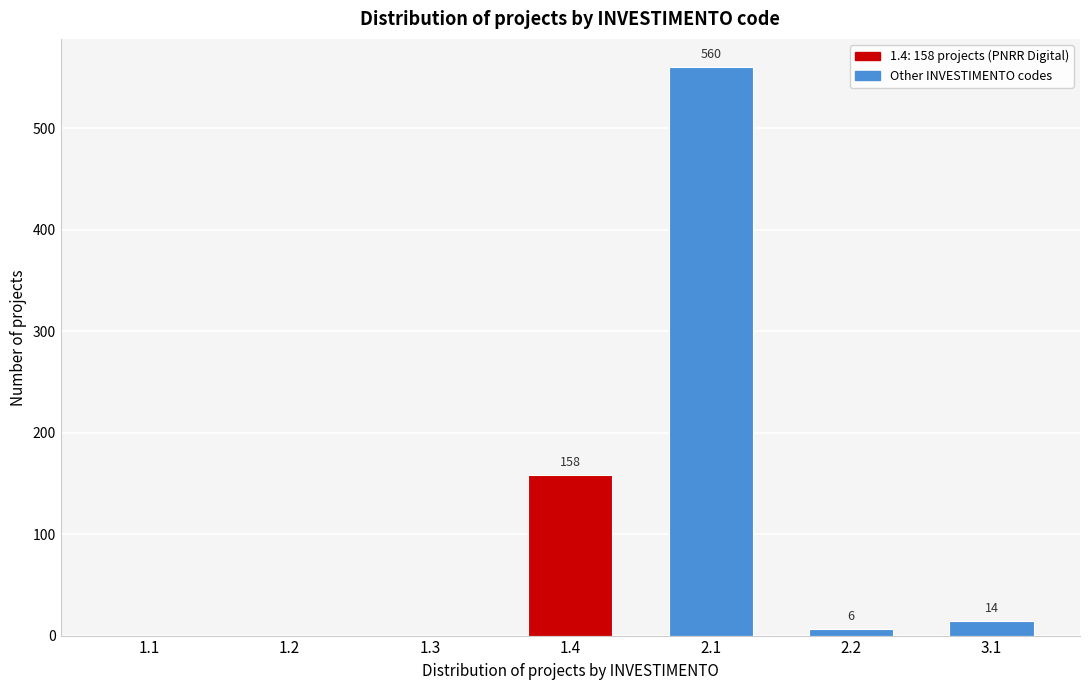

Reading left to right, list all the values displayed in this chart.

1.1=0	1.2=0	1.3=0	1.4=158	2.1=560	2.2=6	3.1=14